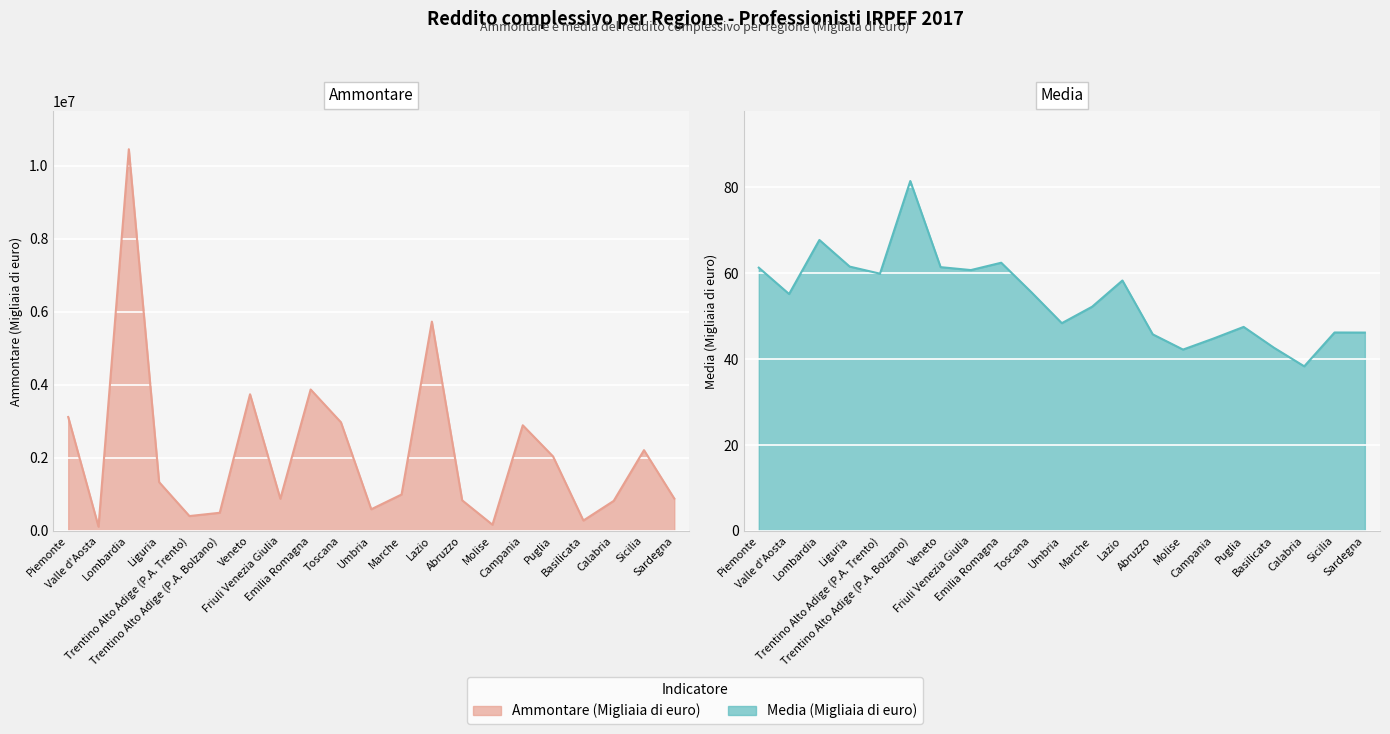

Where is Ammontare (Migliaia di euro) nearest to the value 5280887?

Lazio